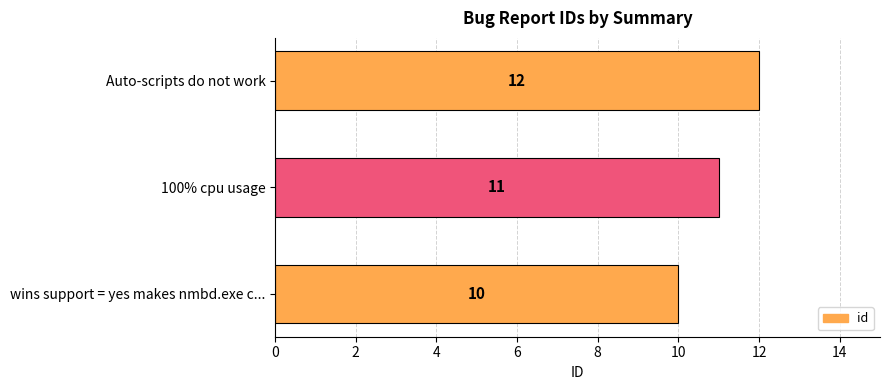

Between 100% cpu usage and wins support = yes makes nmbd.exe c..., which is larger?

100% cpu usage